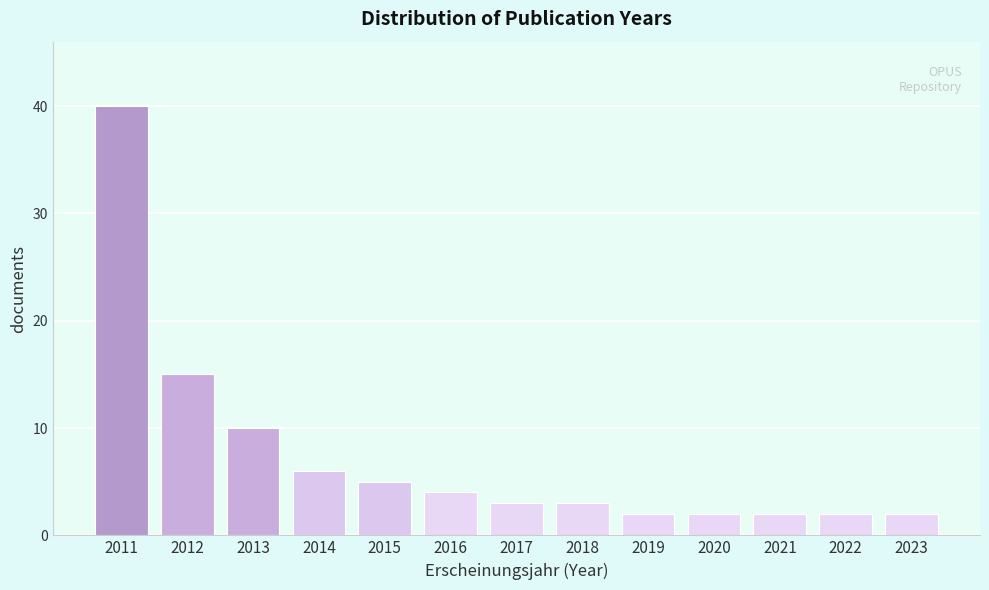

Reading left to right, transcribe all the data shown in this chart.

2011=40	2012=15	2013=10	2014=6	2015=5	2016=4	2017=3	2018=3	2019=2	2020=2	2021=2	2022=2	2023=2